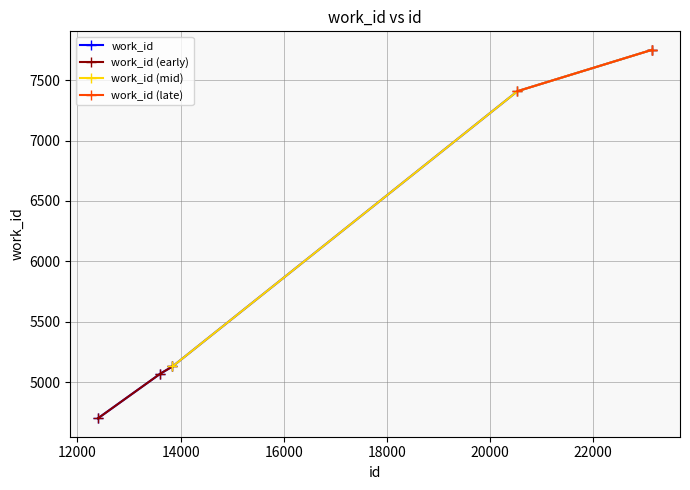

True or false: work_id has more than 1 points higher than both neighbors.

False